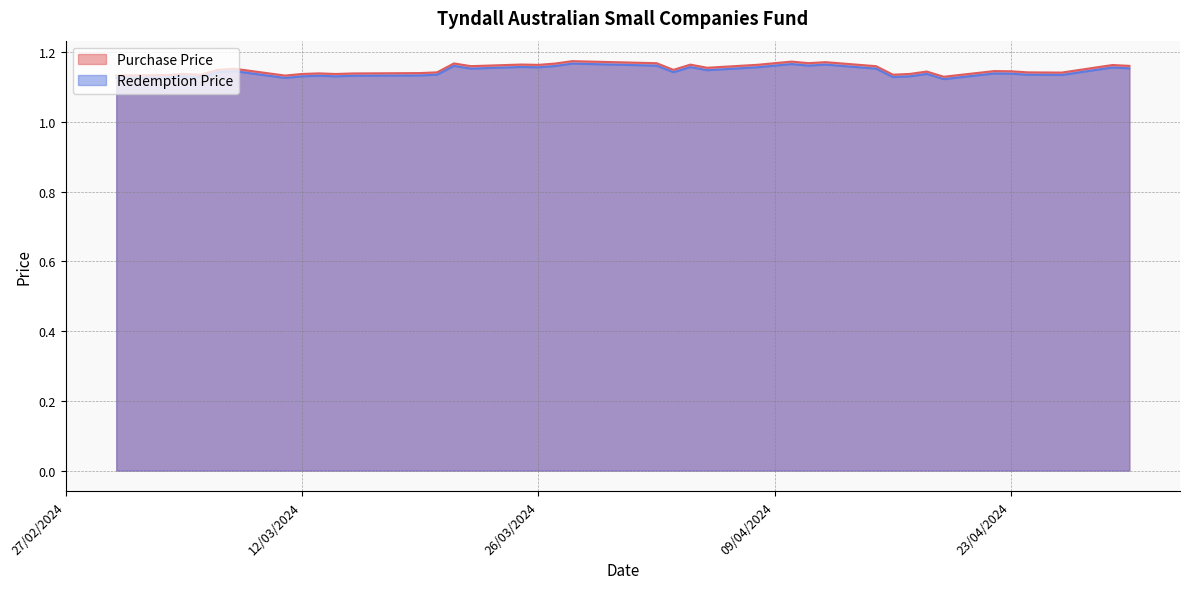

Rank the series at 11/03/2024 from highest to lowest value.

Purchase Price, Redemption Price